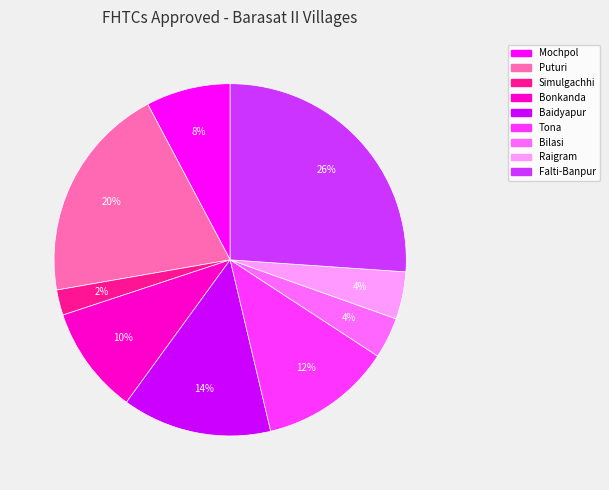

Does Tona account for over 50% of the chart?

No